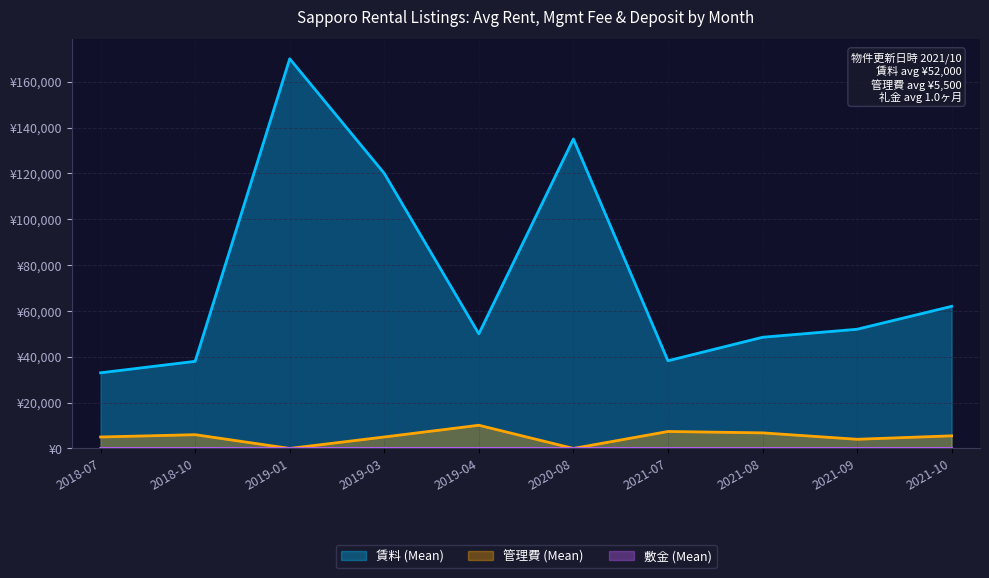

How many lines are shown in the chart?

3